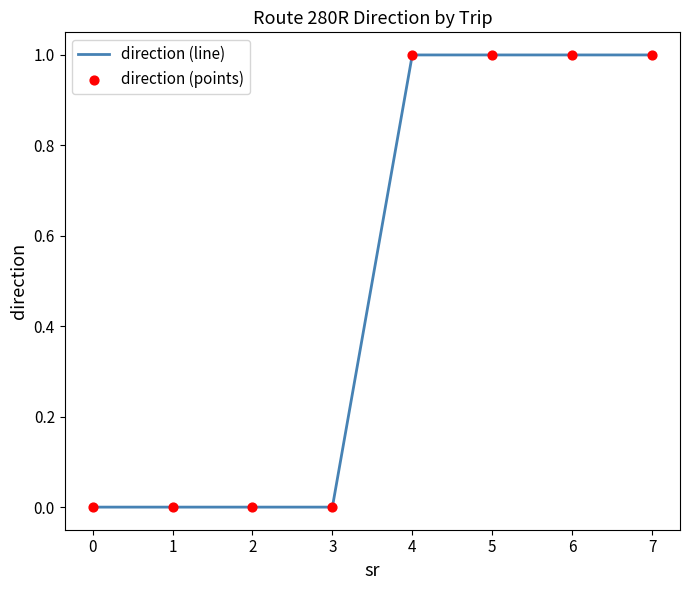

True or false: the data shows 0 at 1.

True